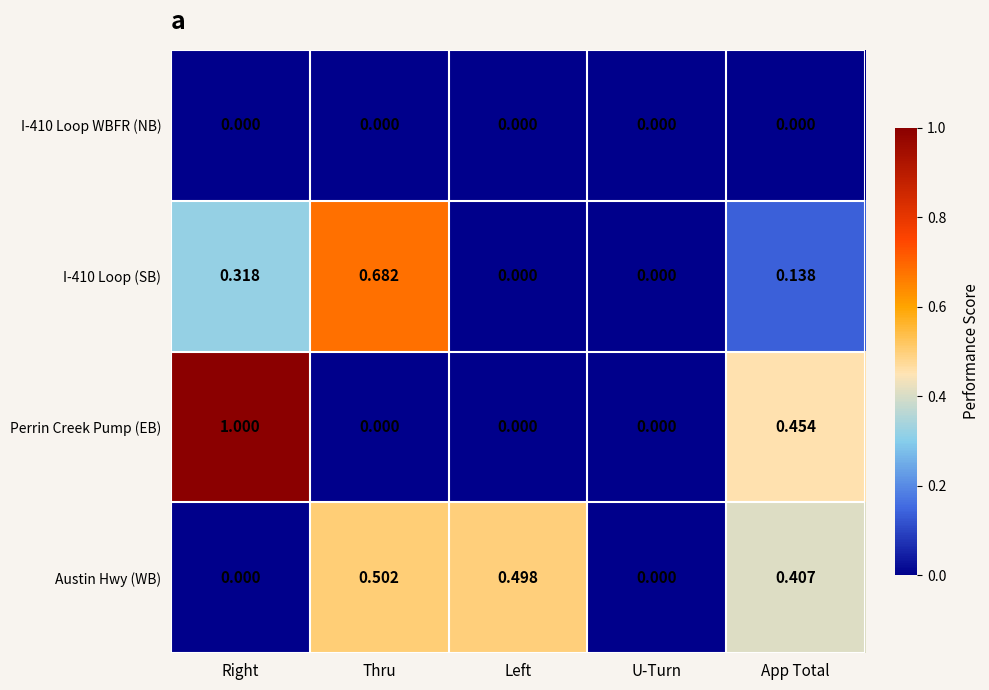

At which category is the sum across all series the highest?

Right